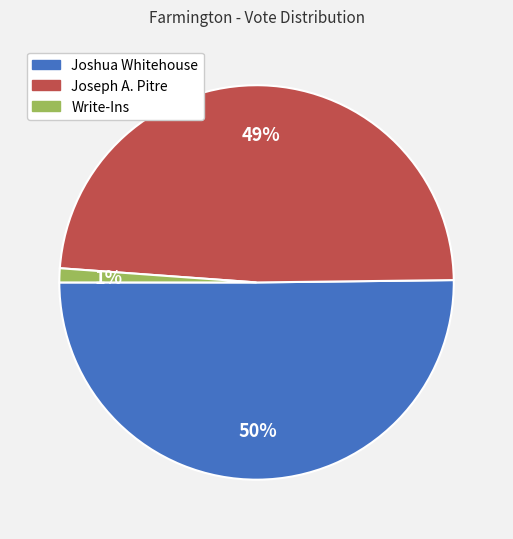

Rank the categories by value from highest to lowest.

Joshua Whitehouse, Joseph A. Pitre, Write-Ins